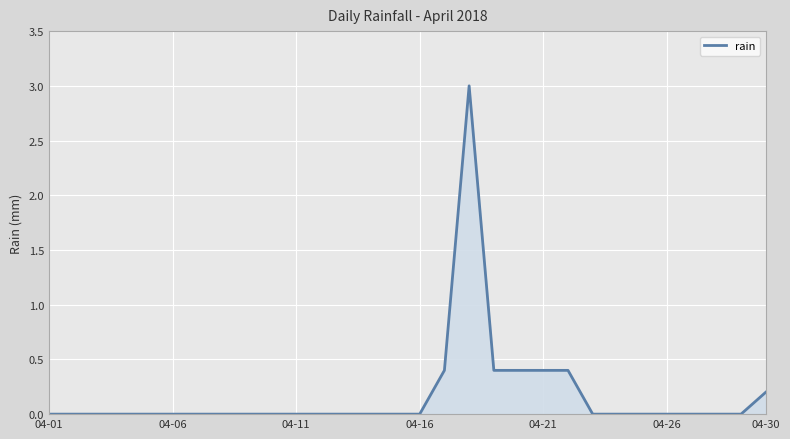

What is the maximum value shown in the chart?

3.0